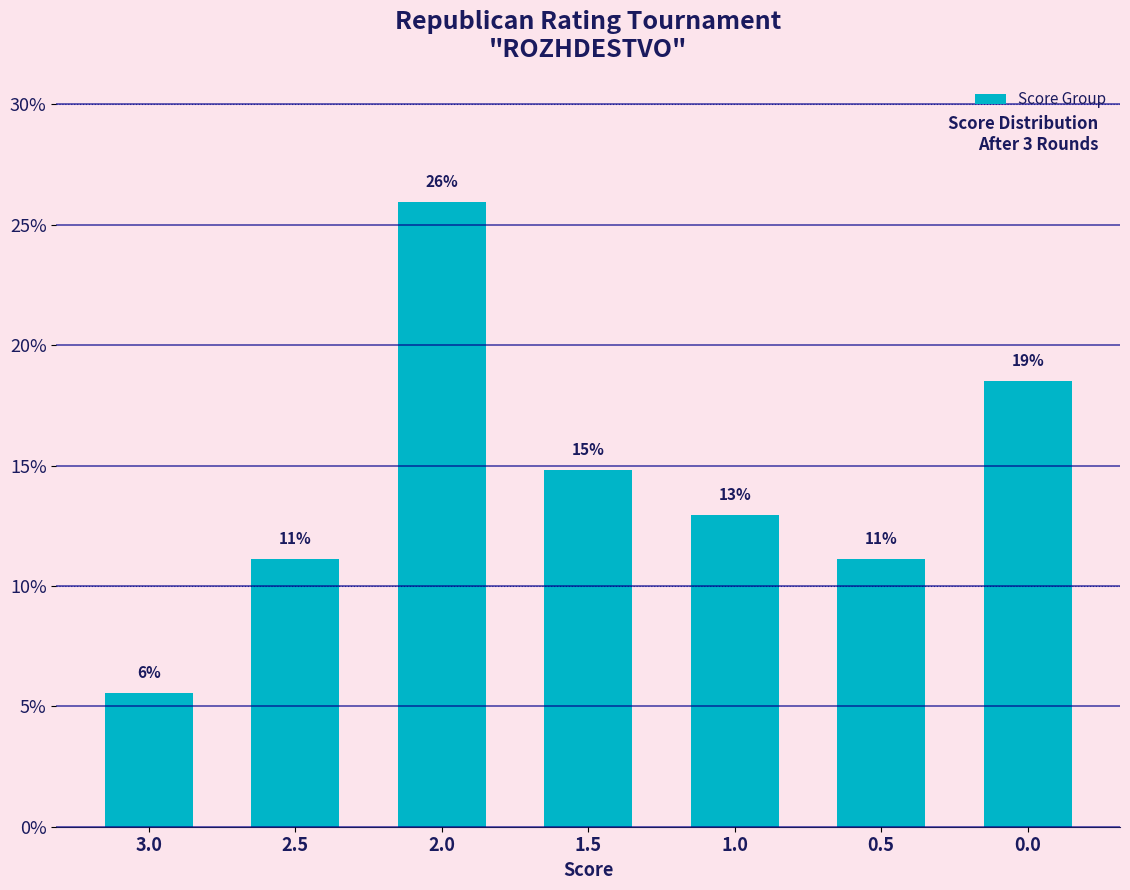

Which category has the highest value across all series?

2.0